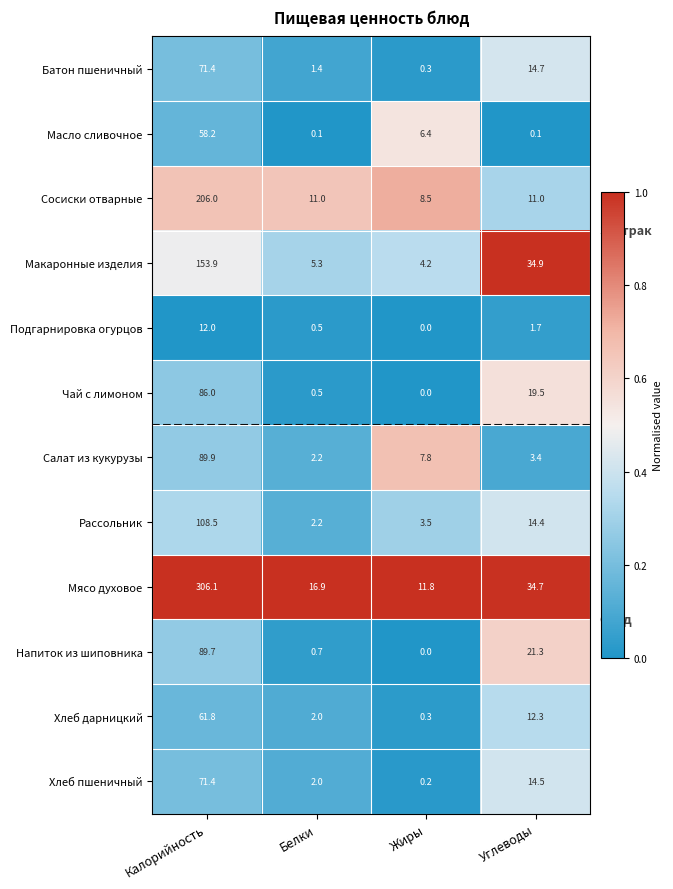

At which label is Батон пшеничный closest to 35?

Углеводы